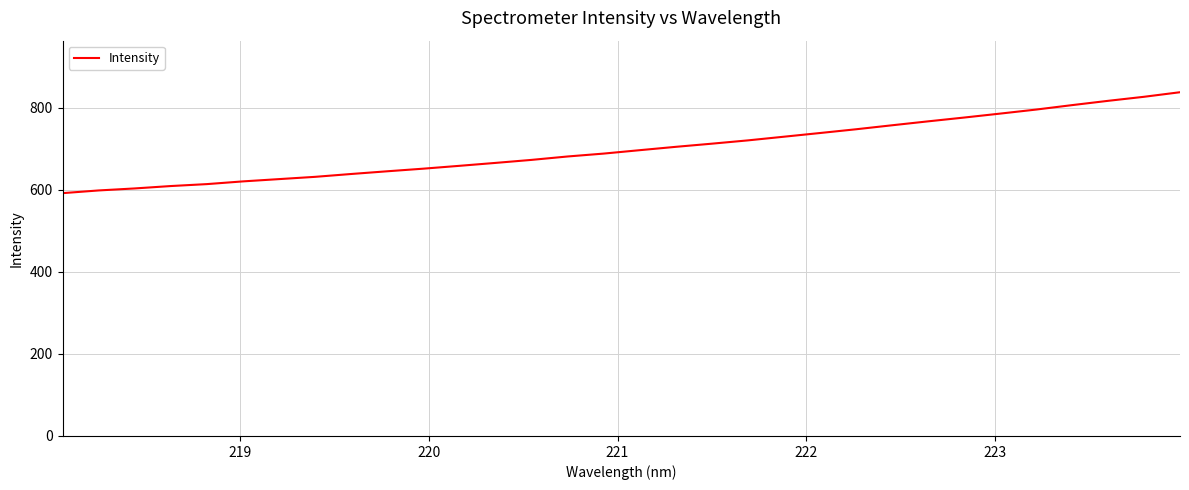

Reading right to left, extract all data points from this chart.

837.7	826.5	816.7	806.2	795.4	785.5	775.9	766.7	757.1	747.4	738.2	729.2	720.3	712.3	704.6	696.4	688.1	681.1	672.8	665.4	658.3	651.4	645.0	638.4	631.5	625.9	620.4	613.8	609.0	603.2	598.3	591.7